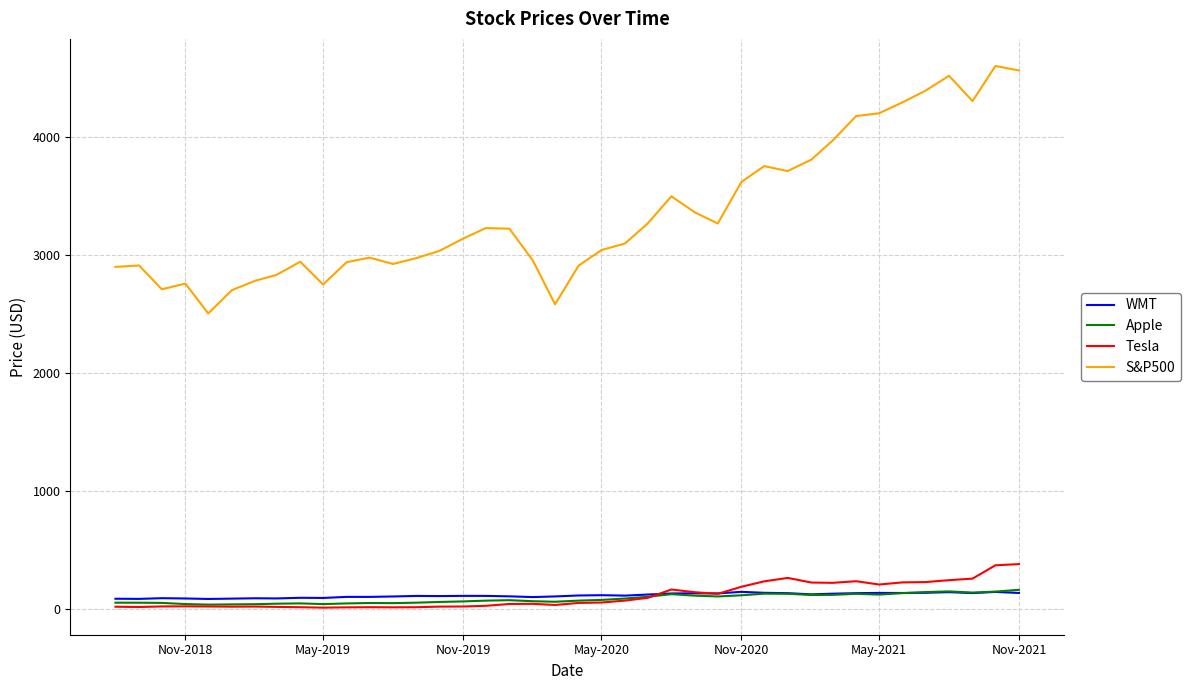

Which series has the largest total across all categories?

S&P500